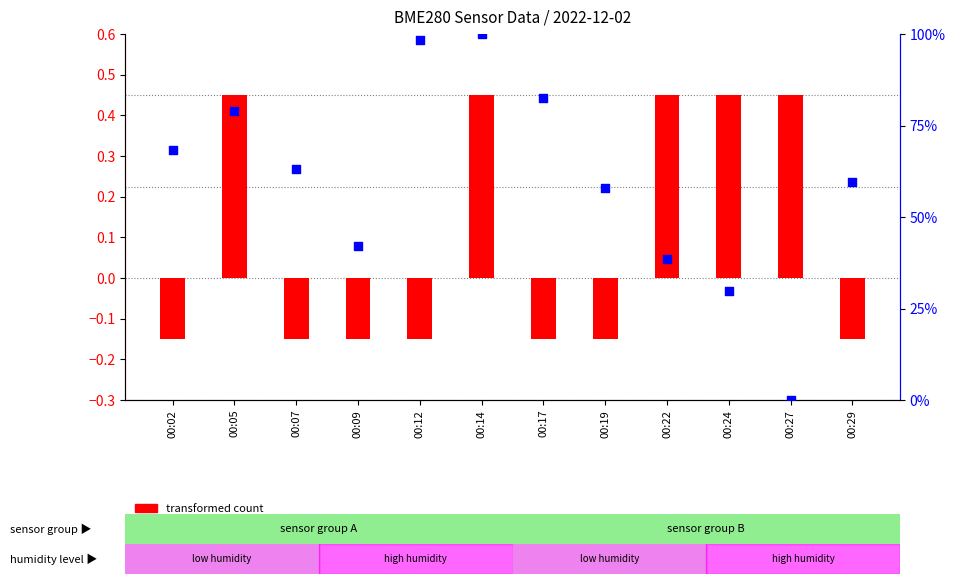

Which series has the largest total across all categories?

percentile rank within the sample